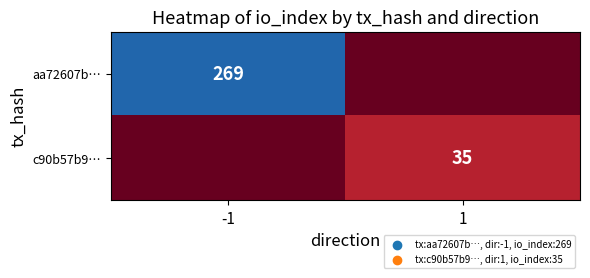

The c90b57b9… series shows 52 at 1. True or false?

False